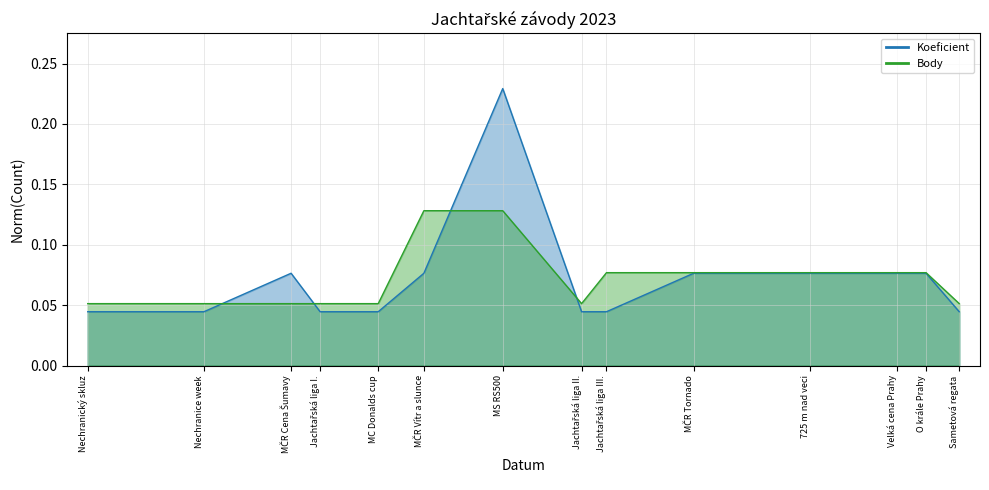

True or false: Koeficient has more than 1 interior local peaks.

True